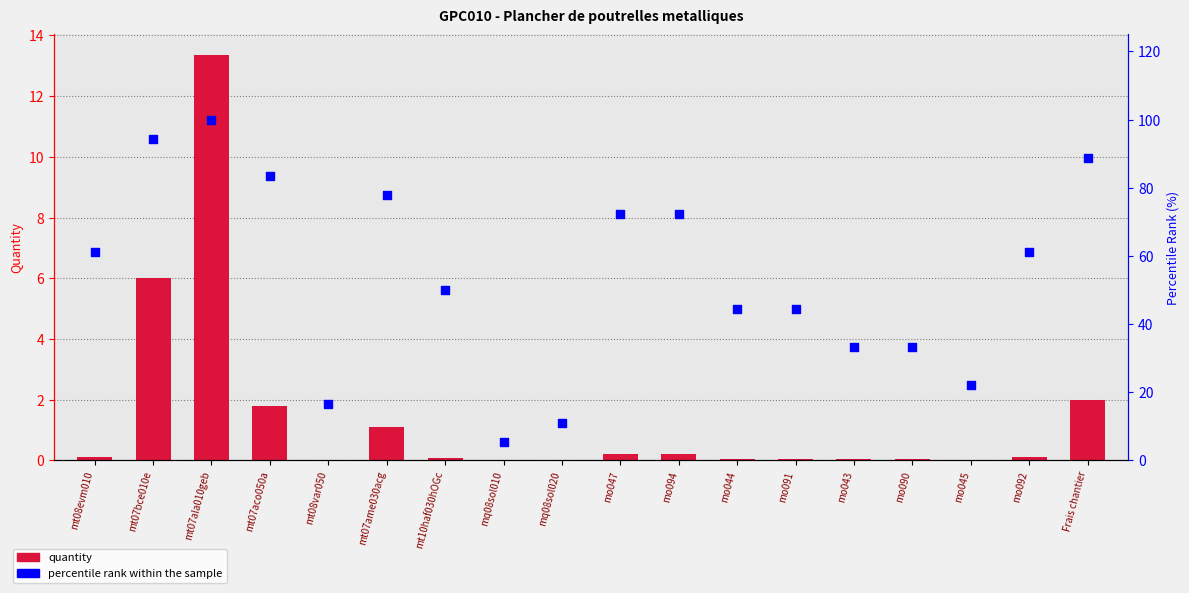

Is the value of percentile rank within the sample at mq08sol020 greater than the value of Quantity at mt07ame030acg?

Yes